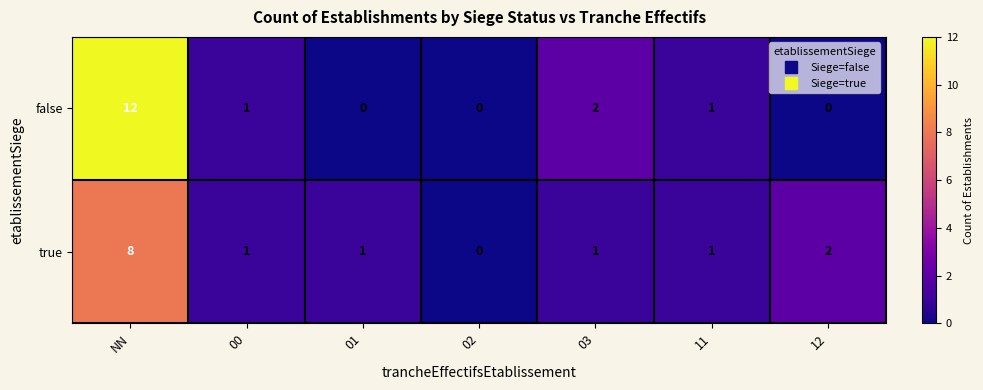

Which series has the largest total across all categories?

false